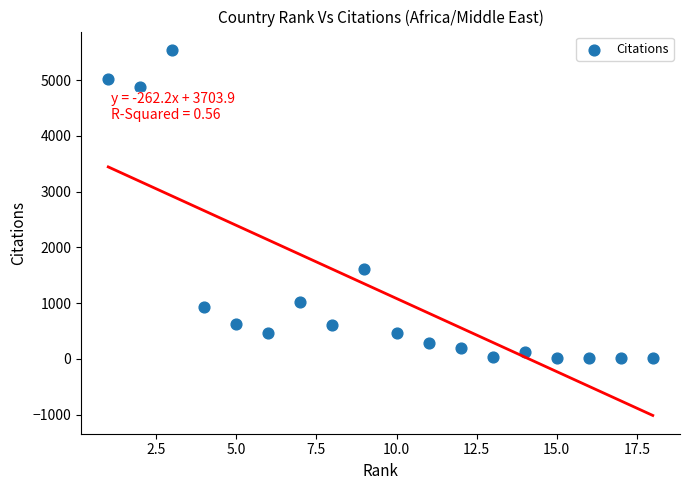

What is the range of X values (max minus min)?

17